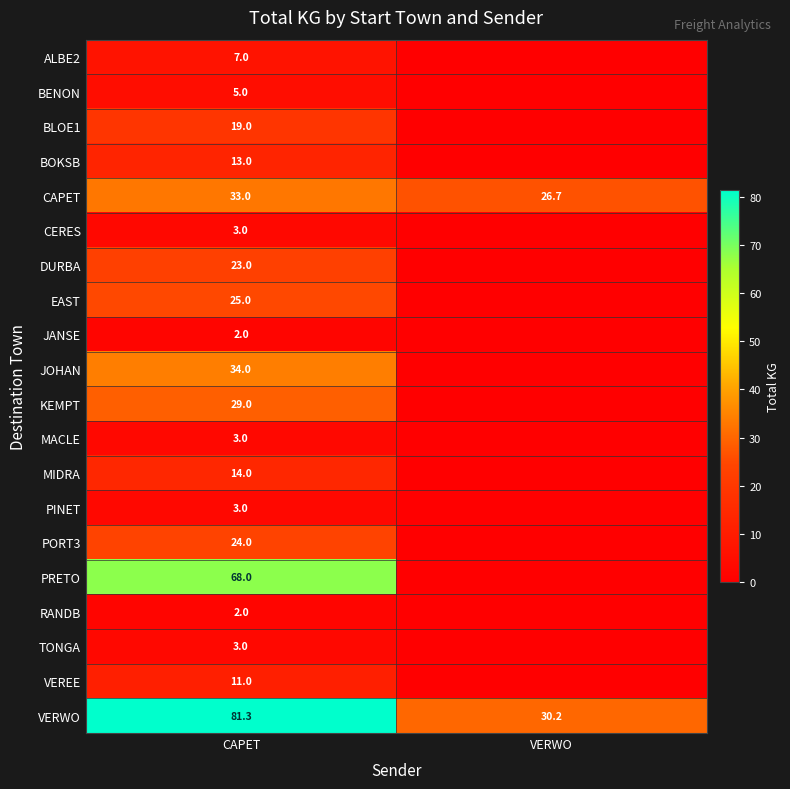

What is the total value across all series at VERWO?

56.9